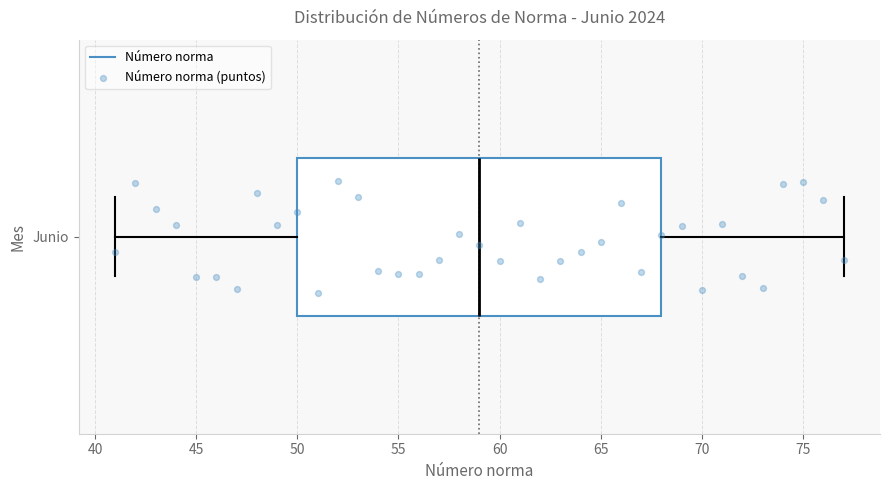

Where does the left whisker of the box for Junio end on the x-axis? The values are not printed on the chart, so give them approximately, as read against the axis.

41